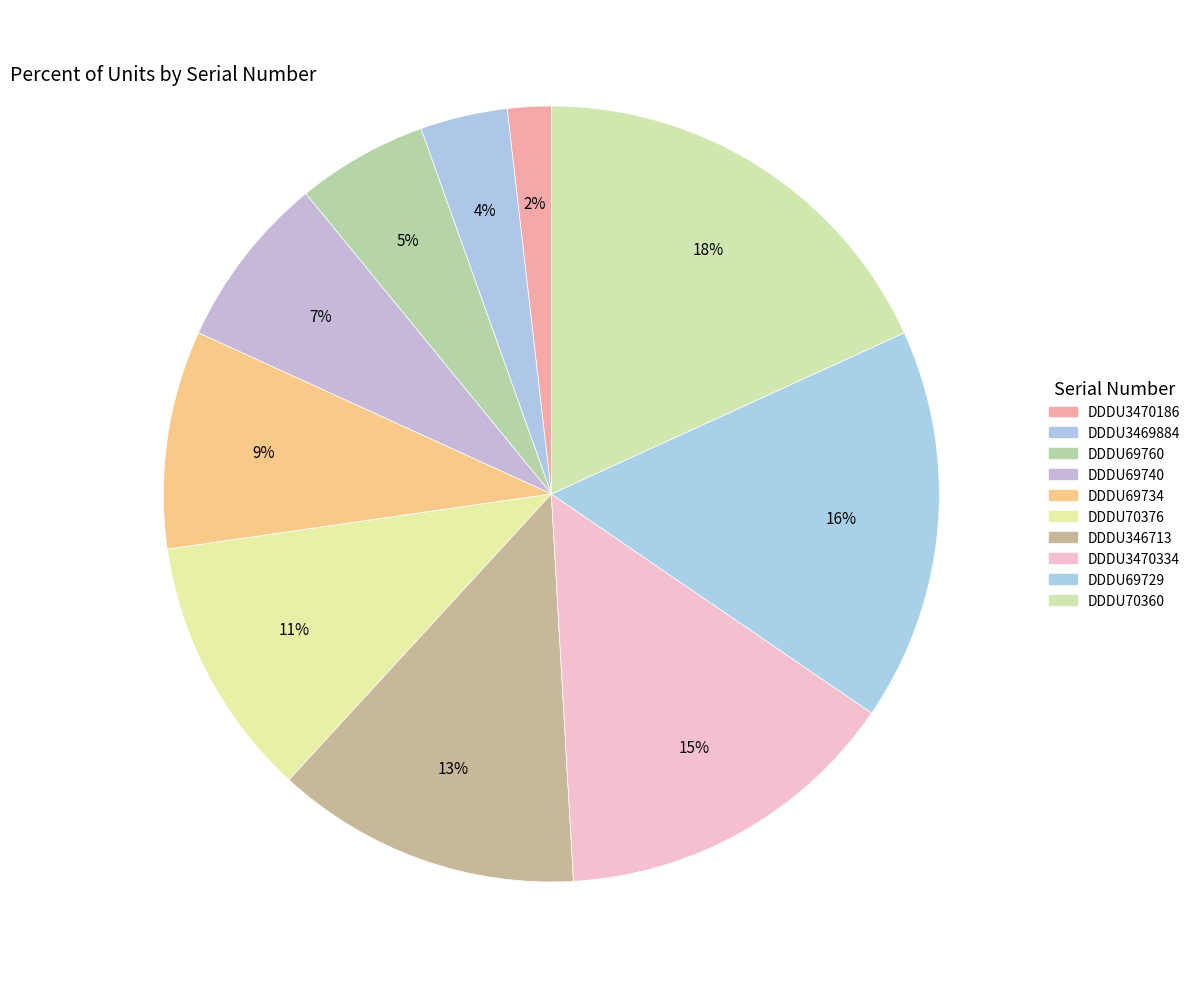

True or false: DDDU3470334 accounts for 15% of the total.

True